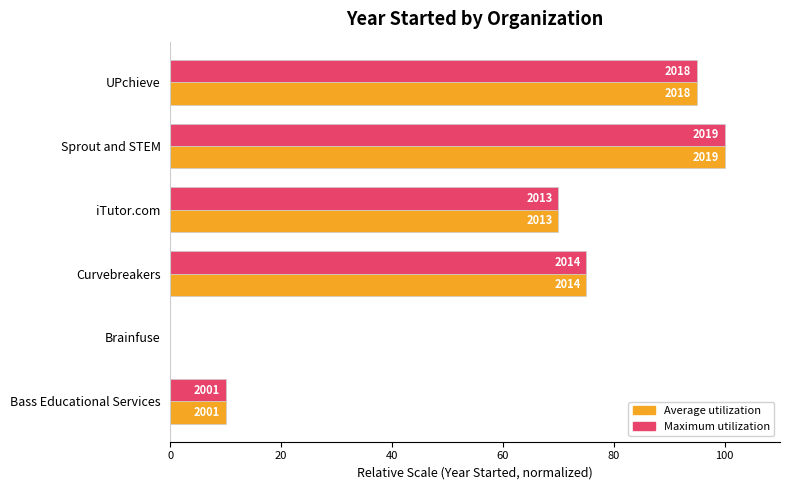

How many bars are there in total?

12